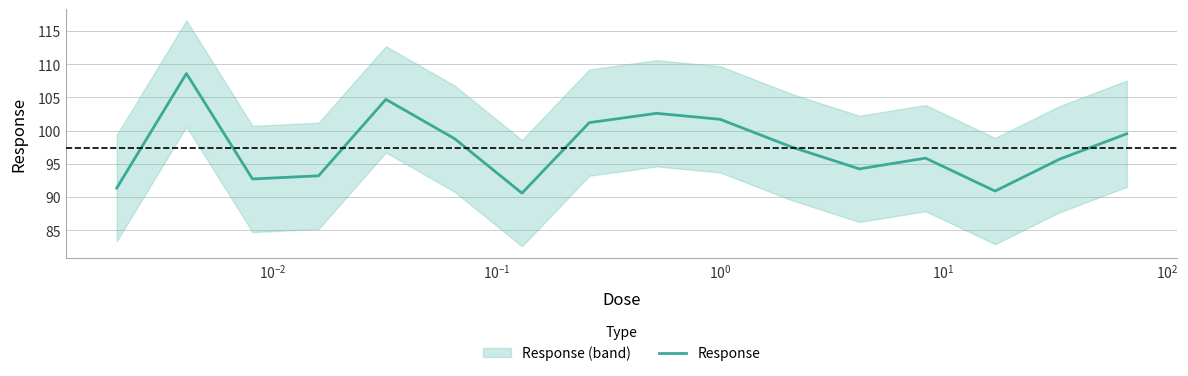

What is the lowest value of the Response series?

90.6